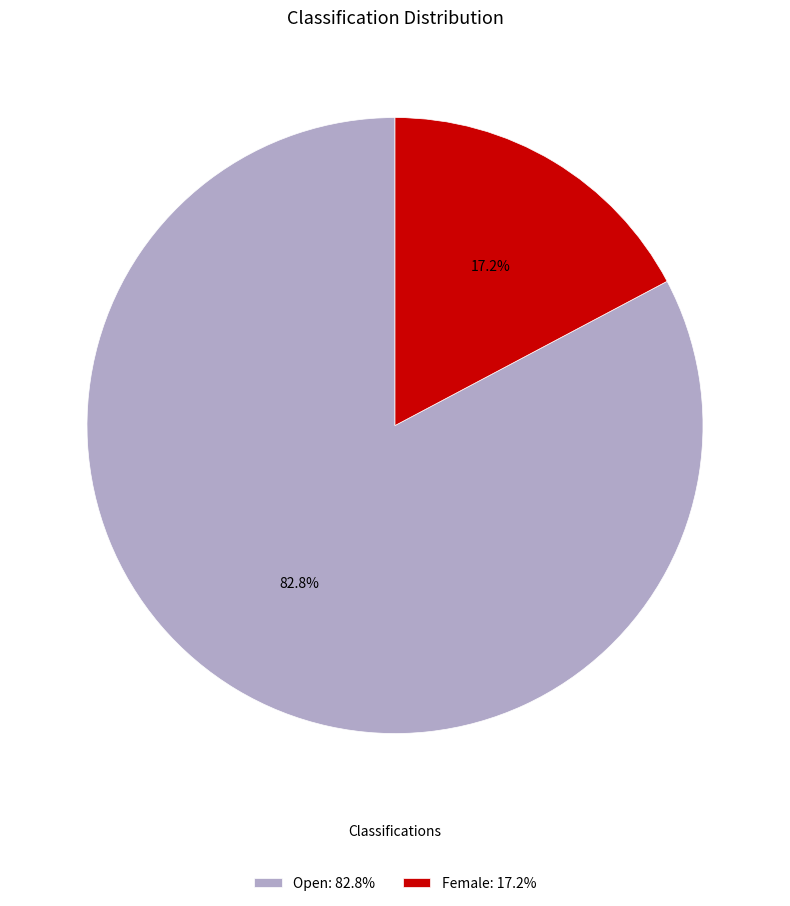

Combined, do Open and Female account for over 50%?

Yes